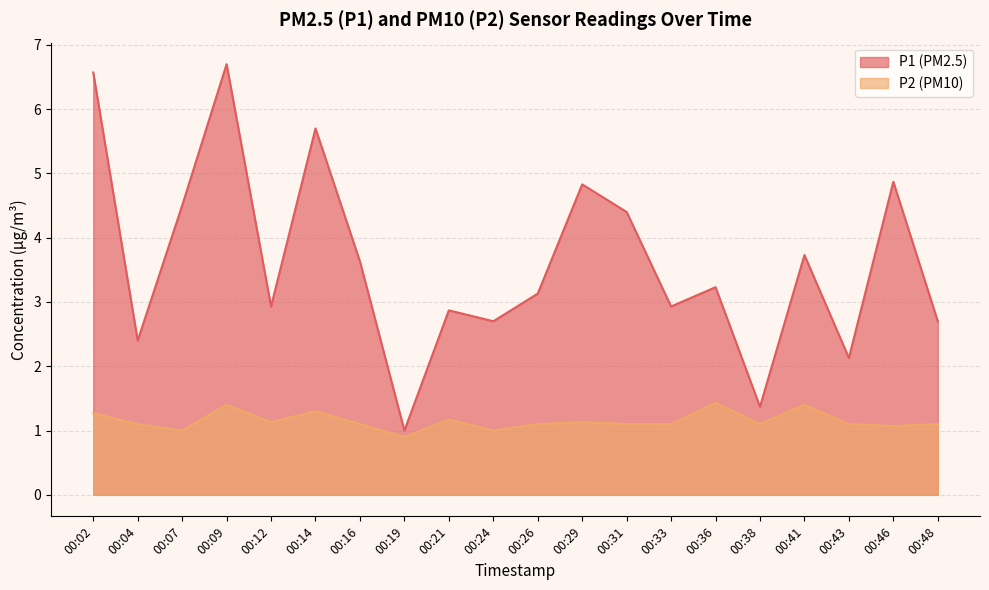

At which label does P2 first exceed 1?

00:02